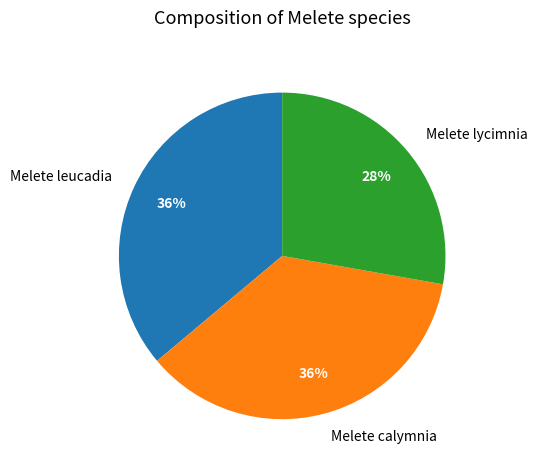

Approximately how many times larger is the value at Melete lycimnia compared to Melete leucadia?

0.8